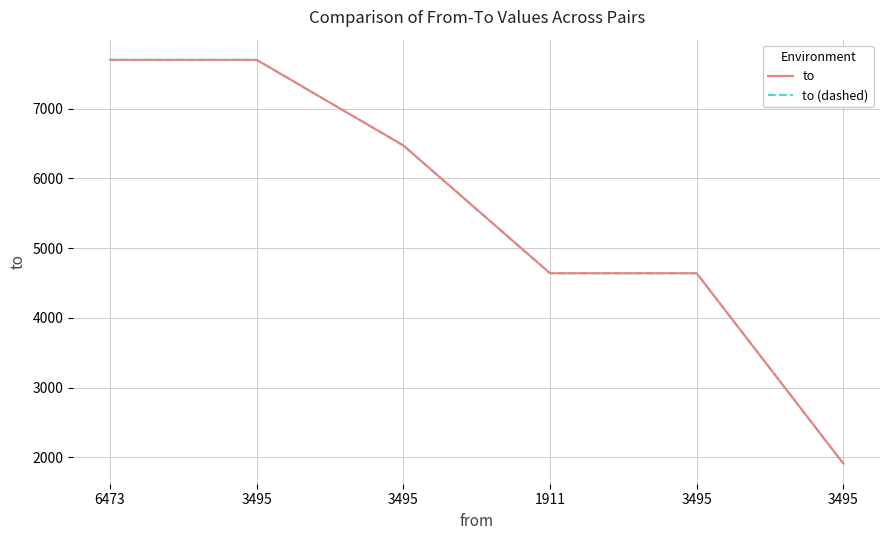

Is this an area chart (filled region under the line)?

No